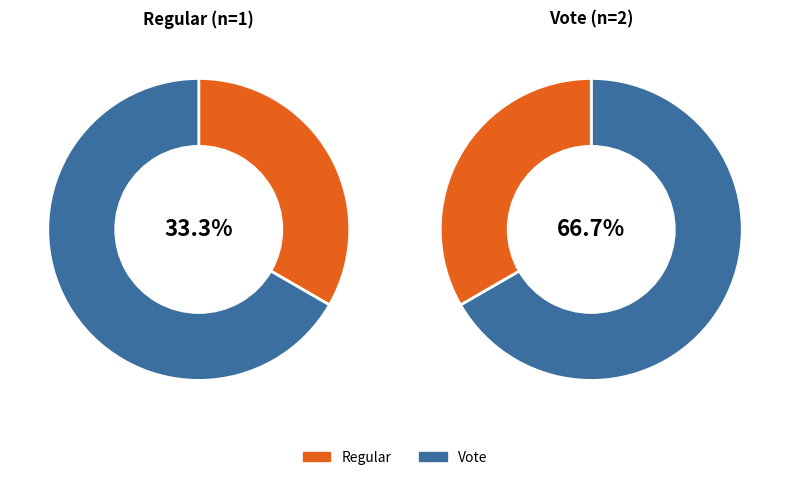

What percentage is NOT represented by Regular?

66.7%